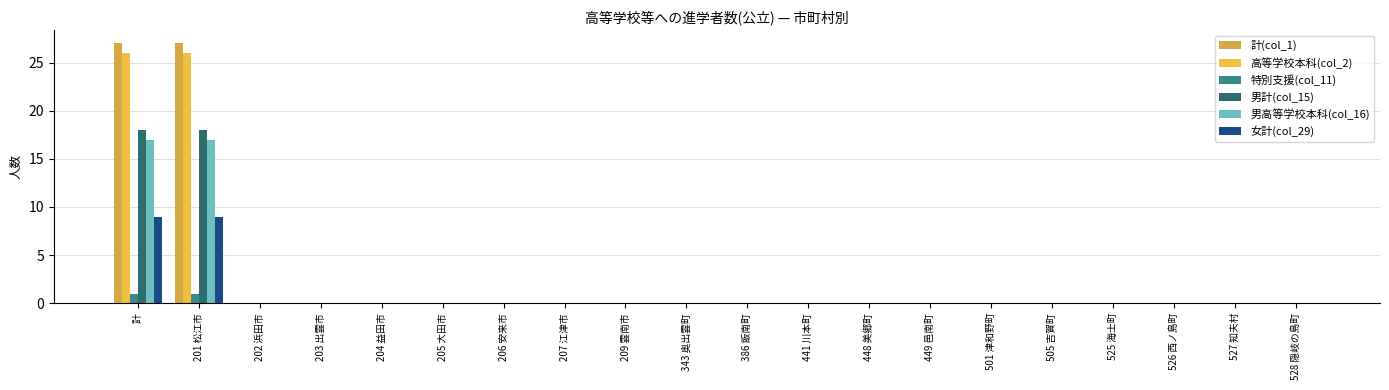

What are all the series names shown in the legend?

計(col_1), 高等学校本科(col_2), 特別支援(col_11), 男計(col_15), 男高等学校本科(col_16), 女計(col_29)